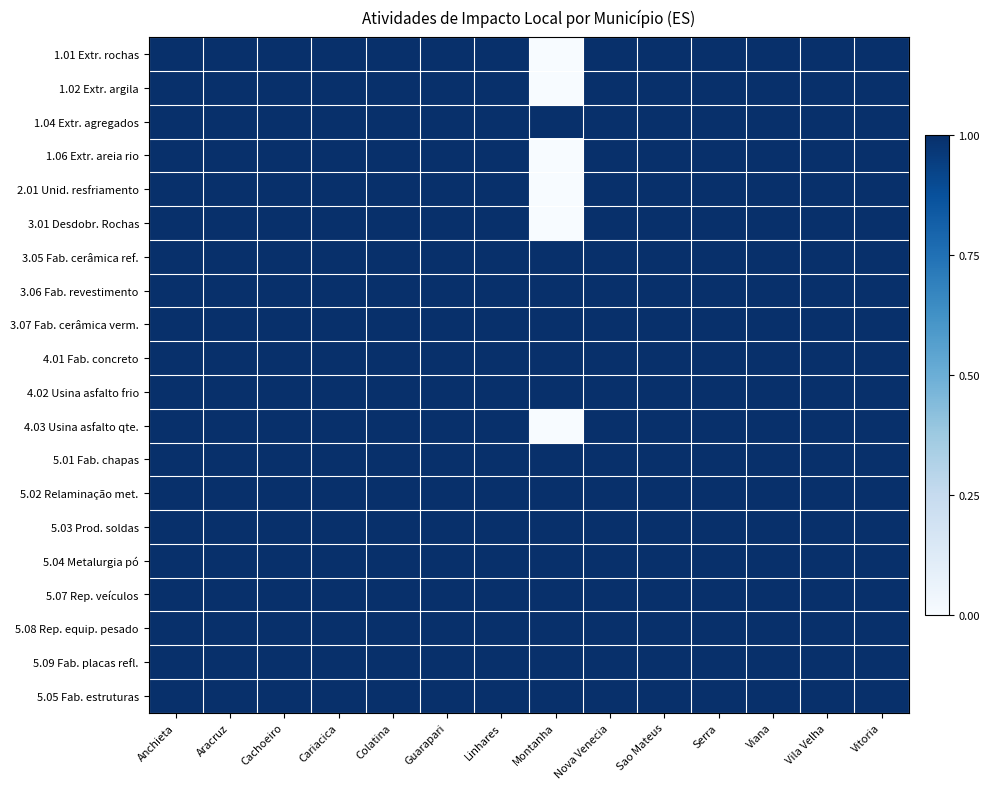

Which has a higher value, Vila Velha or Nova Venecia?

Vila Velha